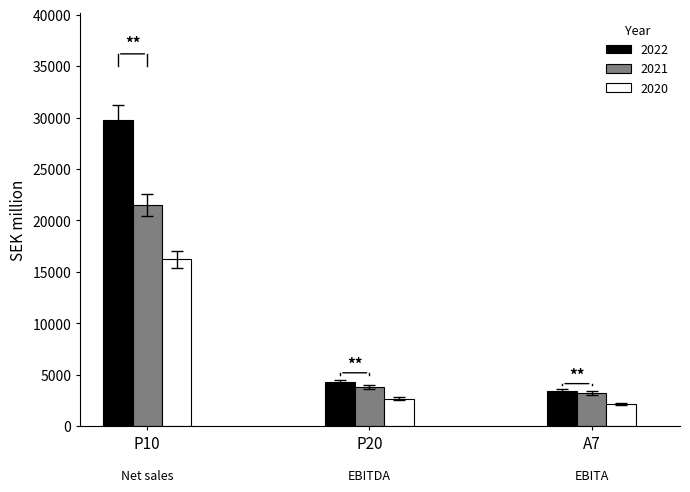

Which category has the highest value across all series?

P10